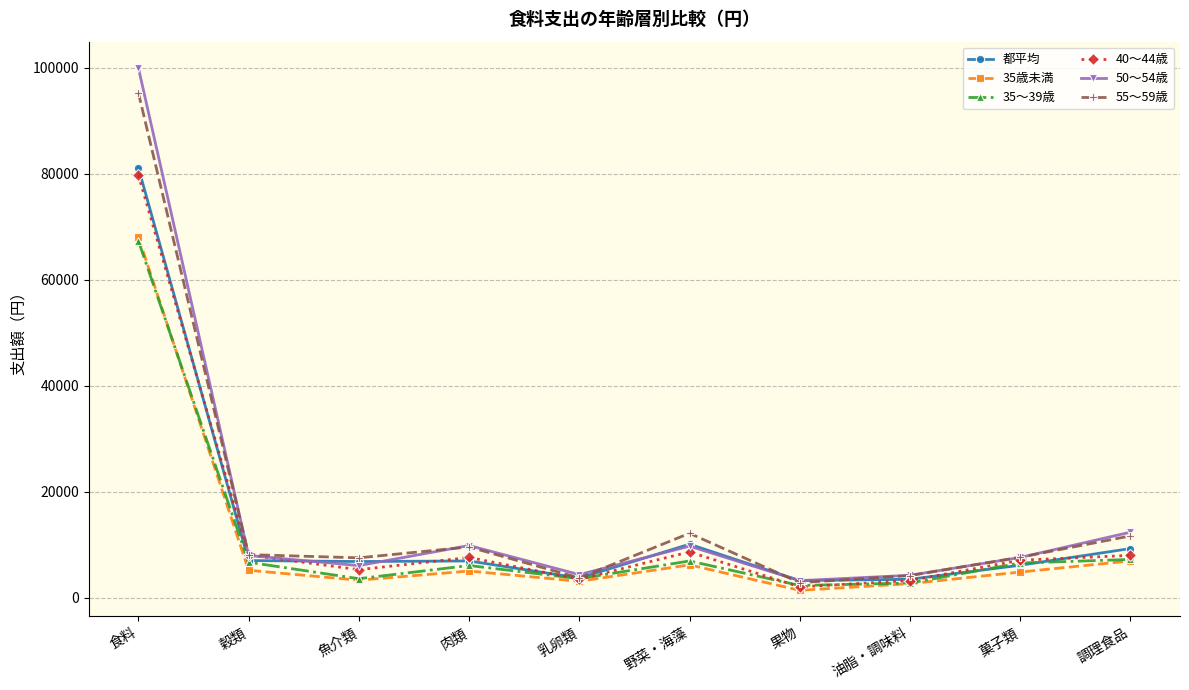

What is the average value of the 都平均 series?

13761